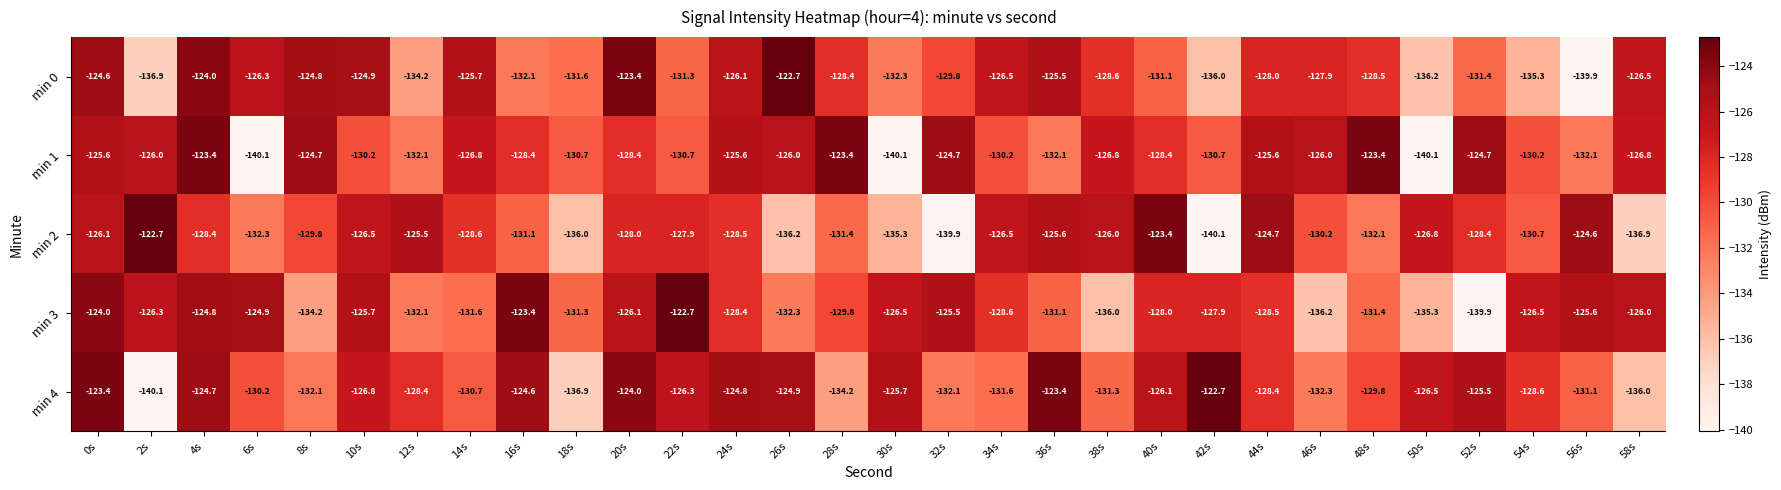

At which category is the sum across all series the highest?

0s